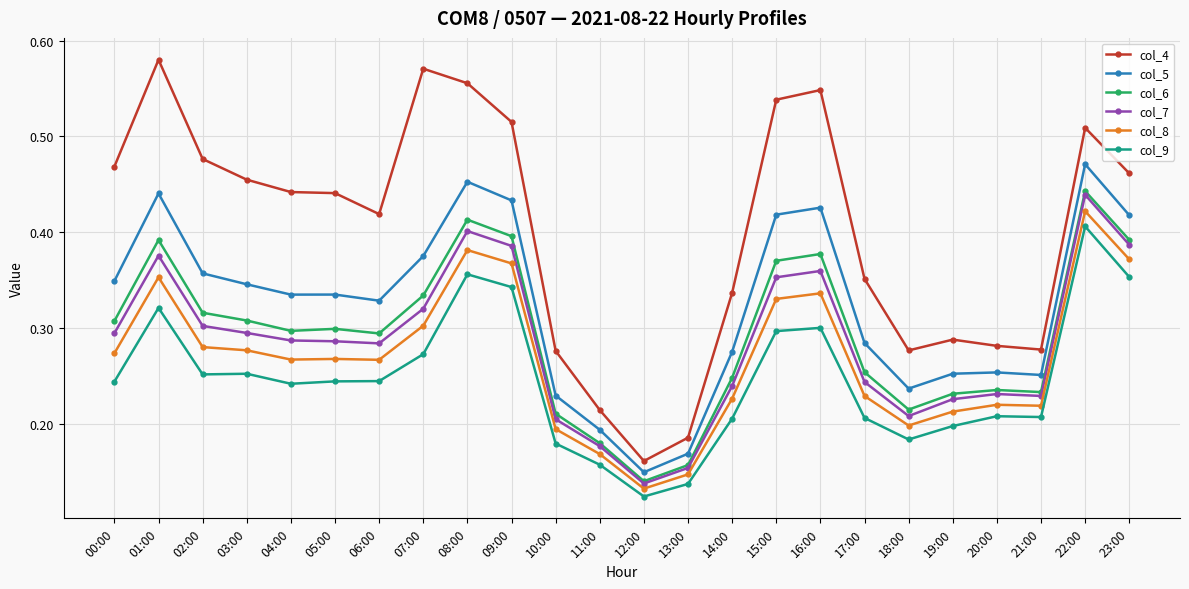

True or false: col_4 has a value of 0.6 at 03:00.

False